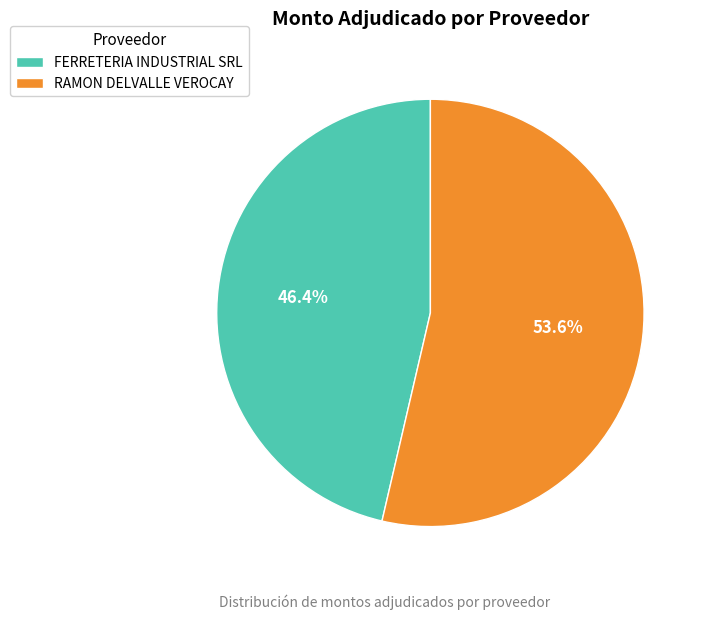

How many segments does this pie chart have?

2